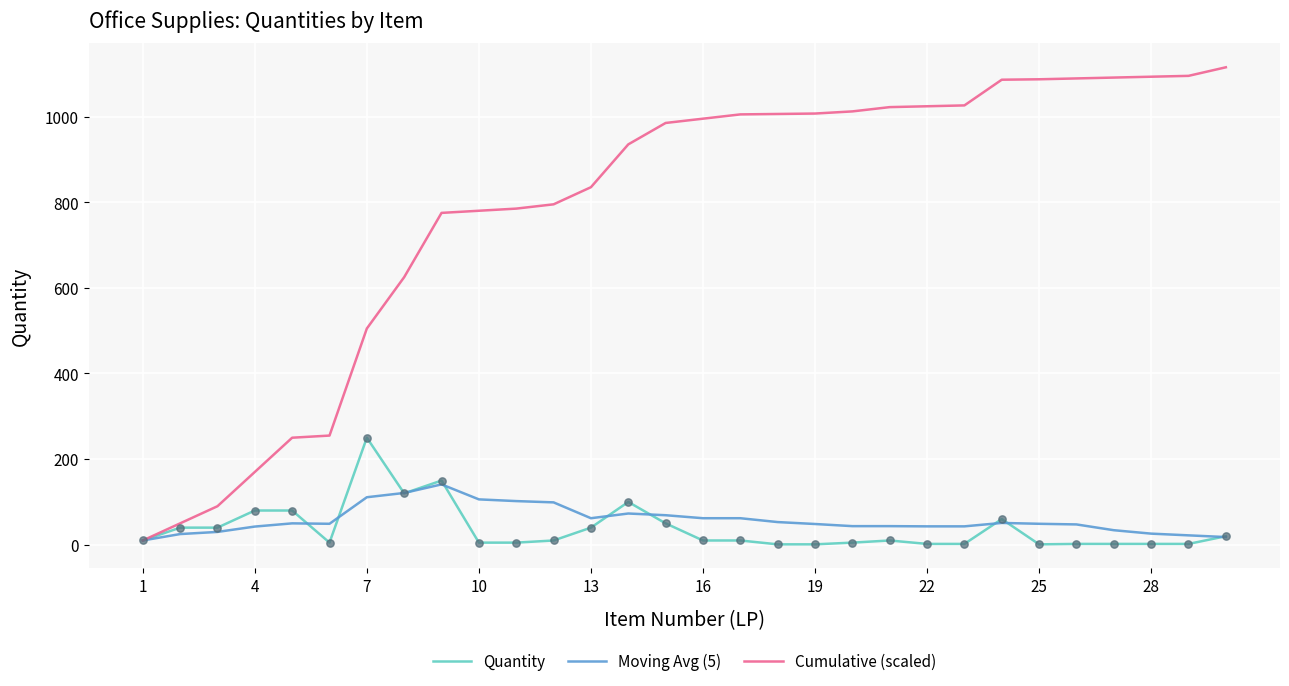

Which series has the widest spread of values?

Cumulative (scaled)